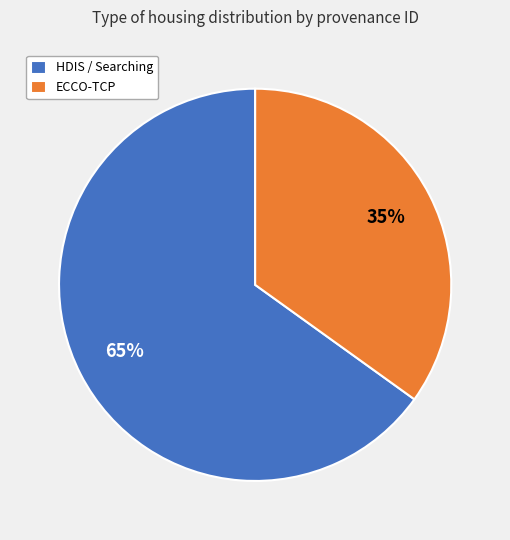

Rank the categories by value from lowest to highest.

ECCO-TCP, HDIS / Searching